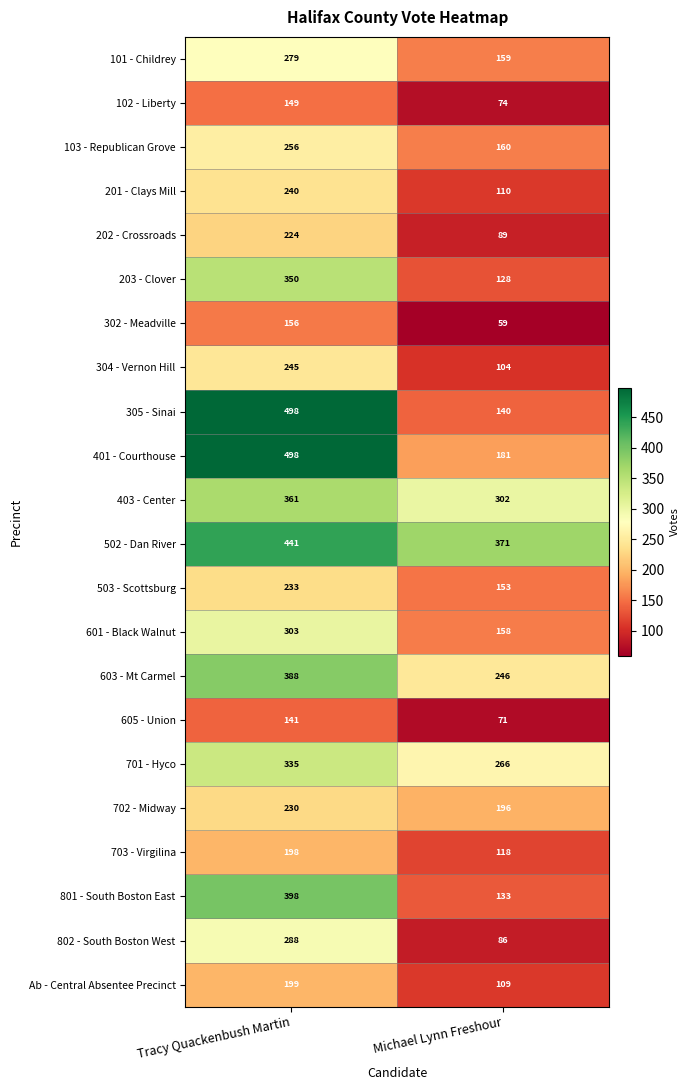

The value of Ab - Central Absentee Precinct at Michael Lynn Freshour is 160. True or false?

False